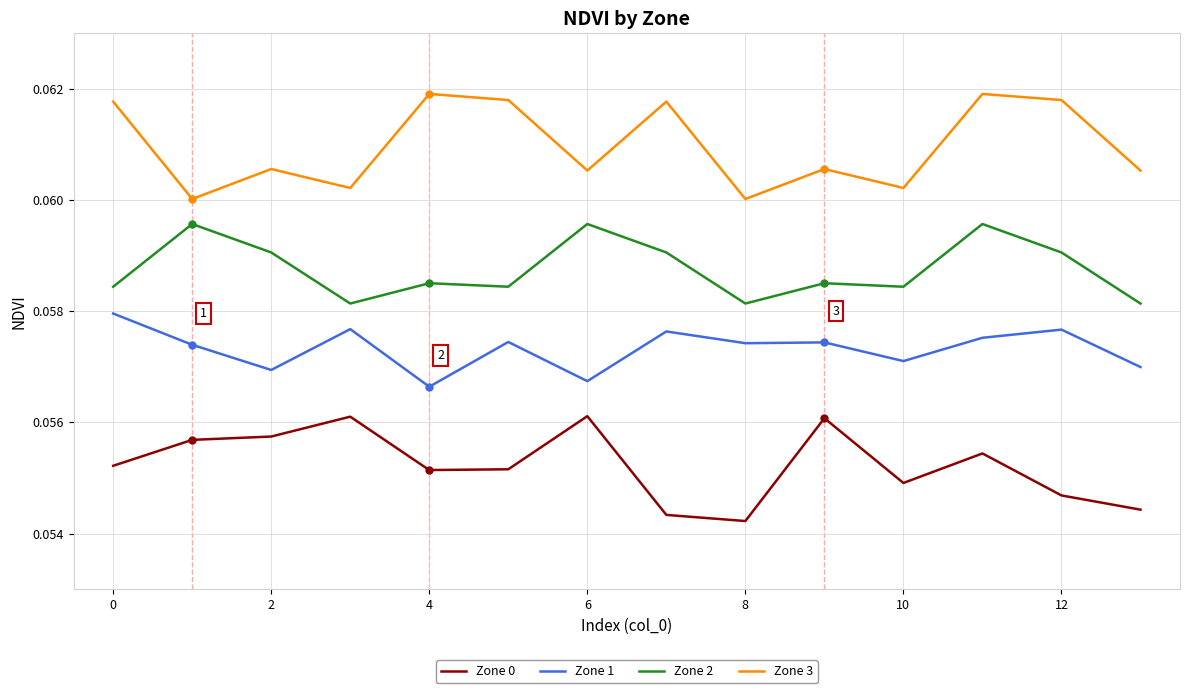

Which series has the largest total across all categories?

Zone 3